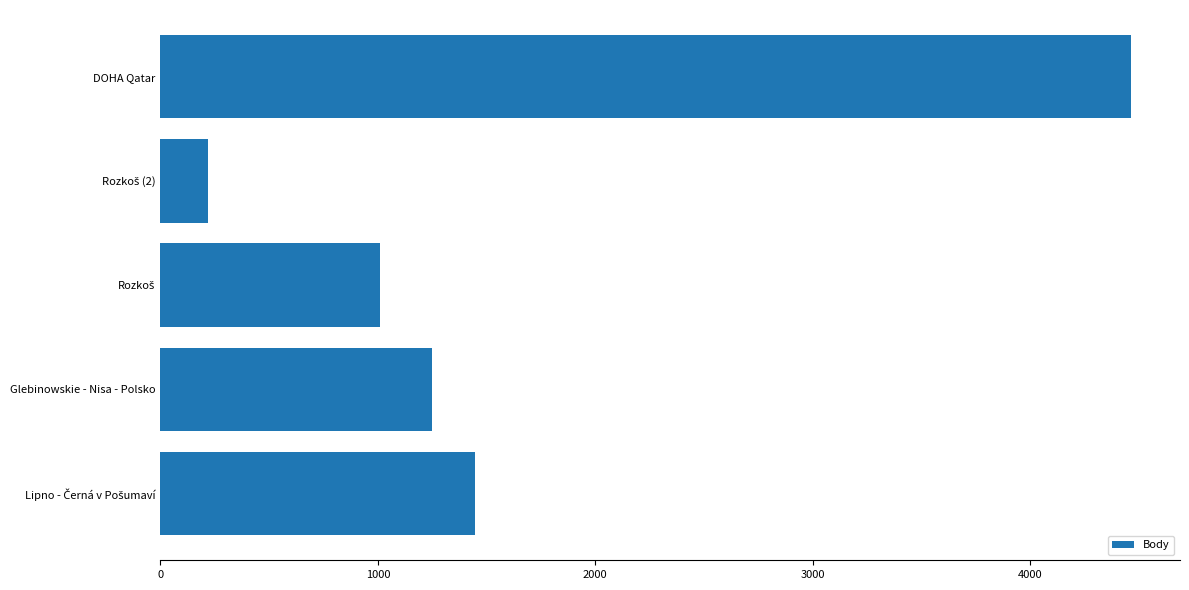

The chart shows a value of 1704 at Glebinowskie - Nisa - Polsko. True or false?

False